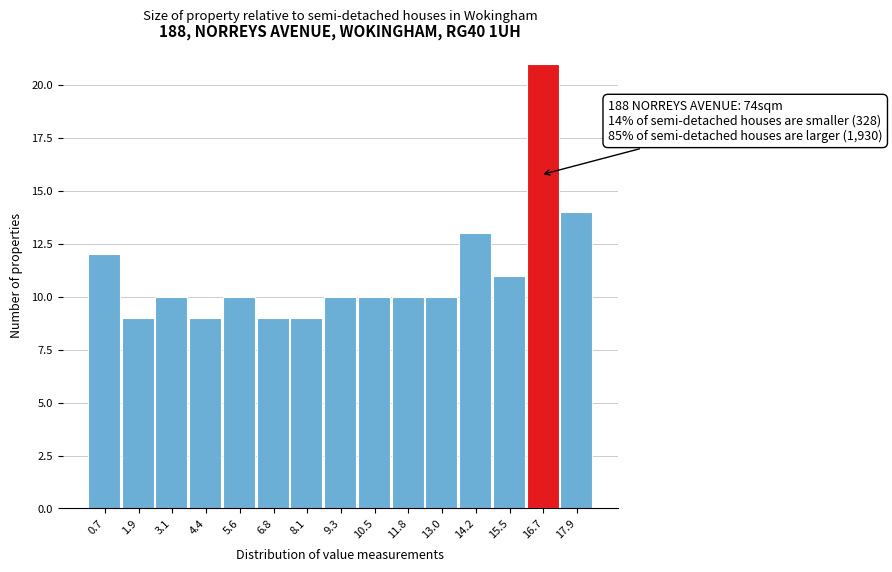

Which range on the x-axis has the tallest bar?

16.0 to 17.4